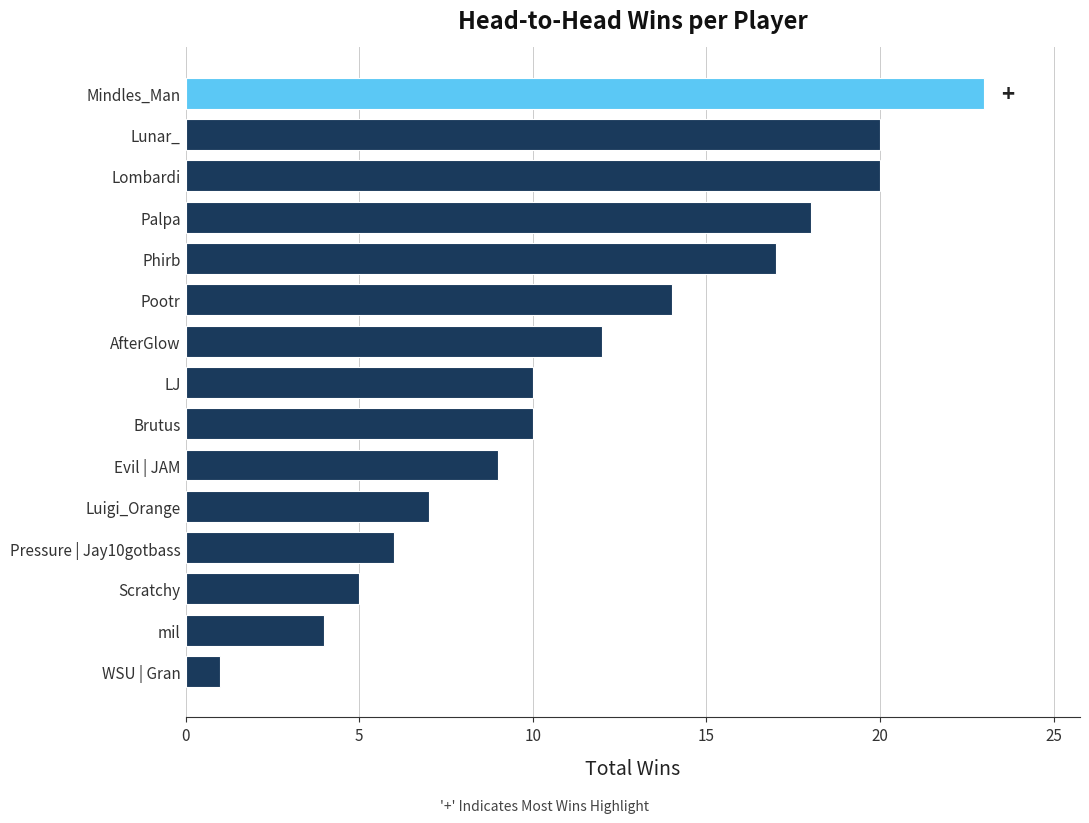

Where is the data nearest to the value 12?

AfterGlow